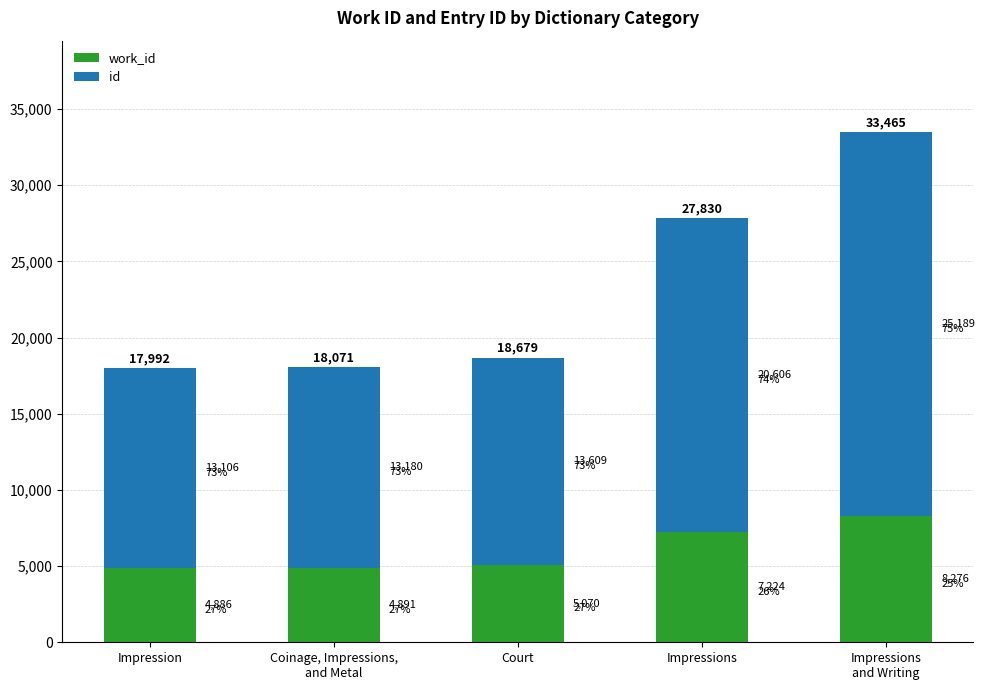

What are all the series names shown in the legend?

work_id, id